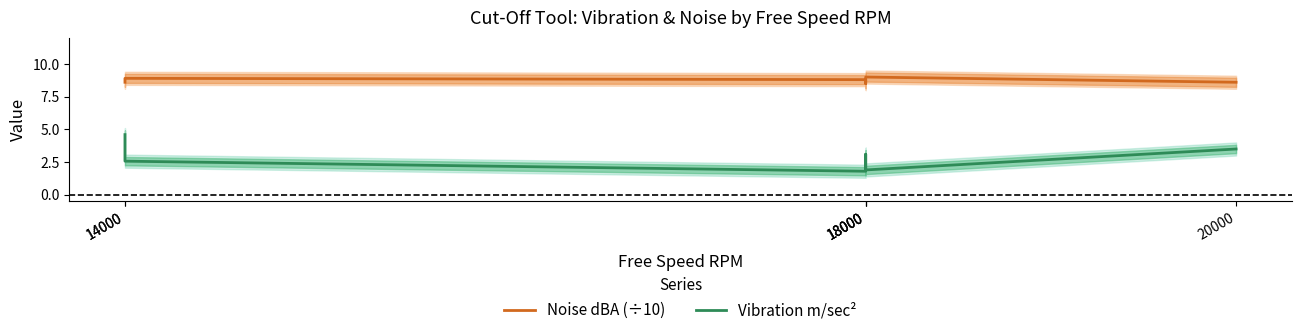

At how many categories does at least one series exceed 3?

6